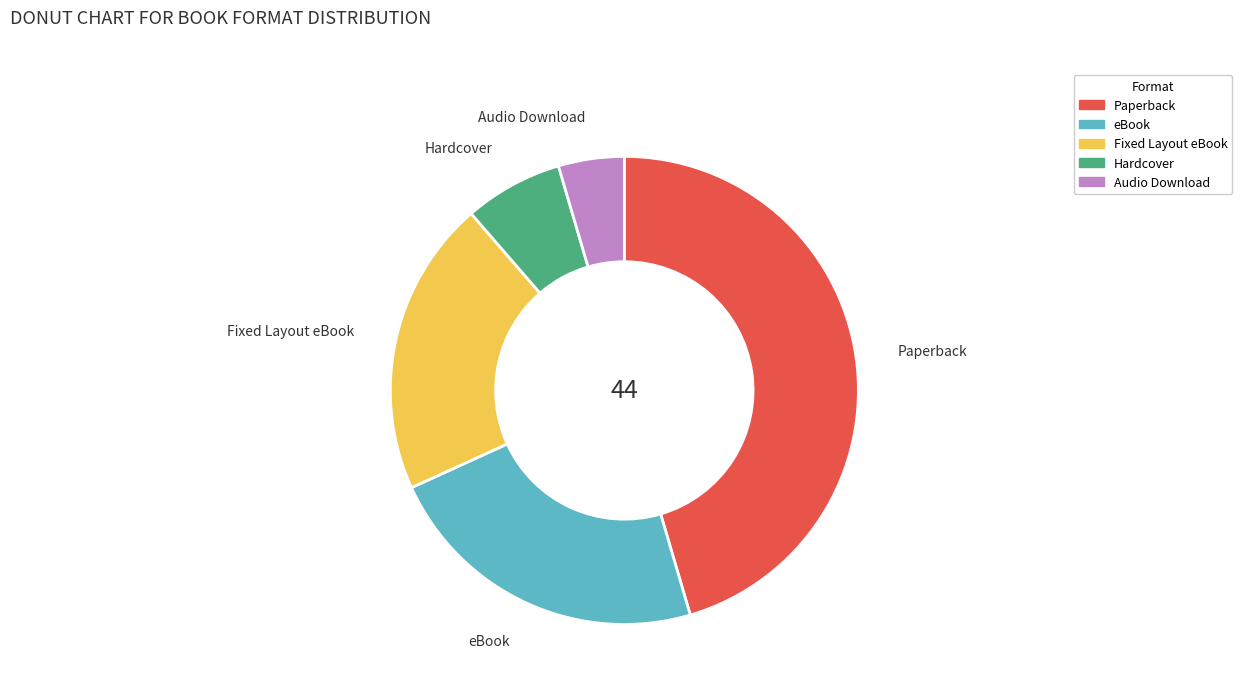

Is the sum of eBook and Fixed Layout eBook greater than half?

No